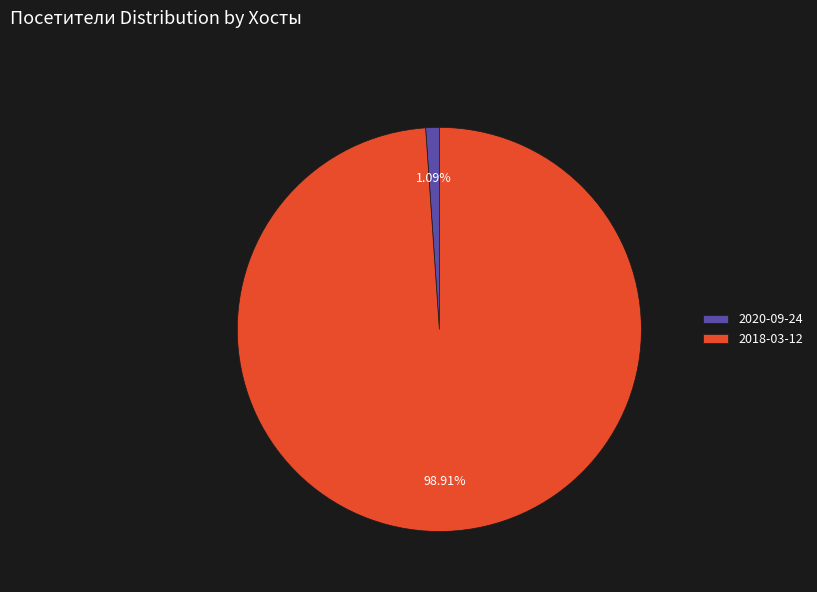

To the nearest percent, what is the average slice percentage?

50%